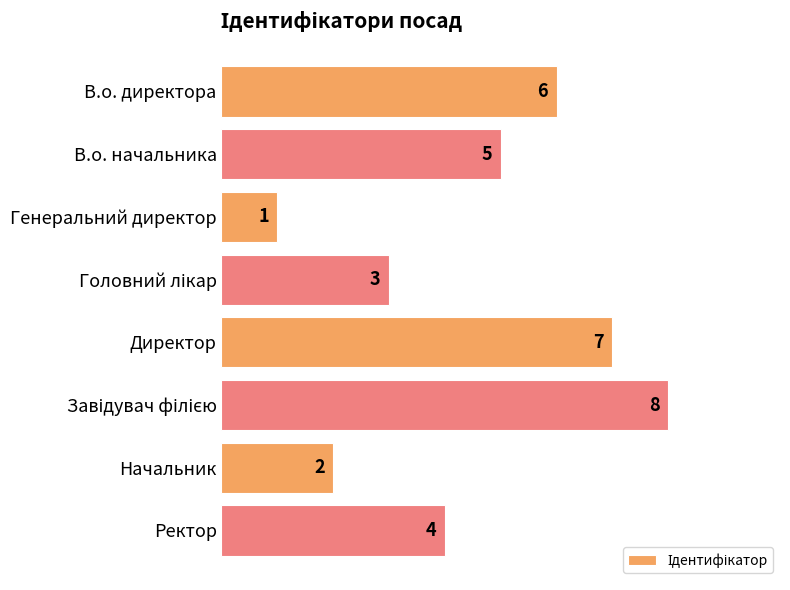

What is the difference between the second highest and second lowest values?

5